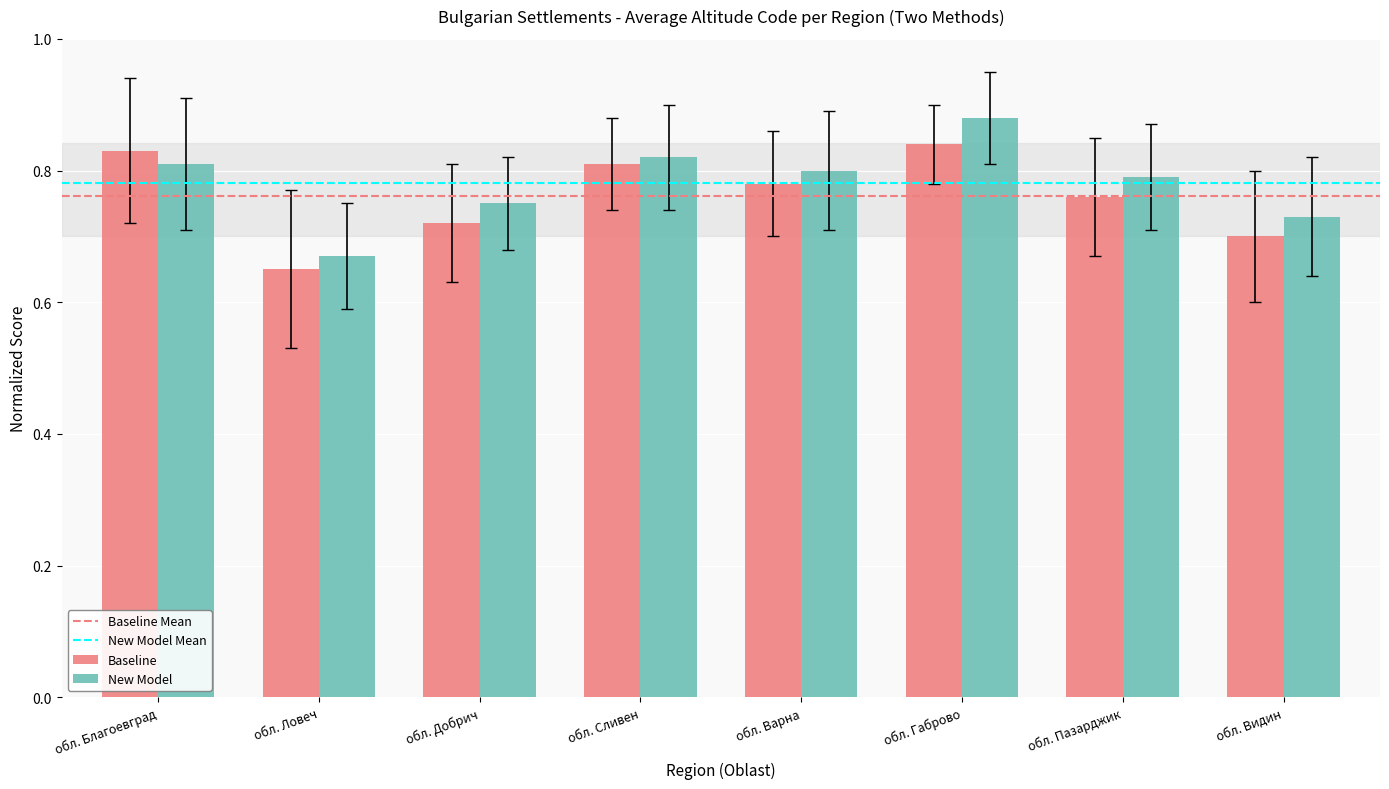

Which label corresponds to the largest value in the chart?

обл. Габрово